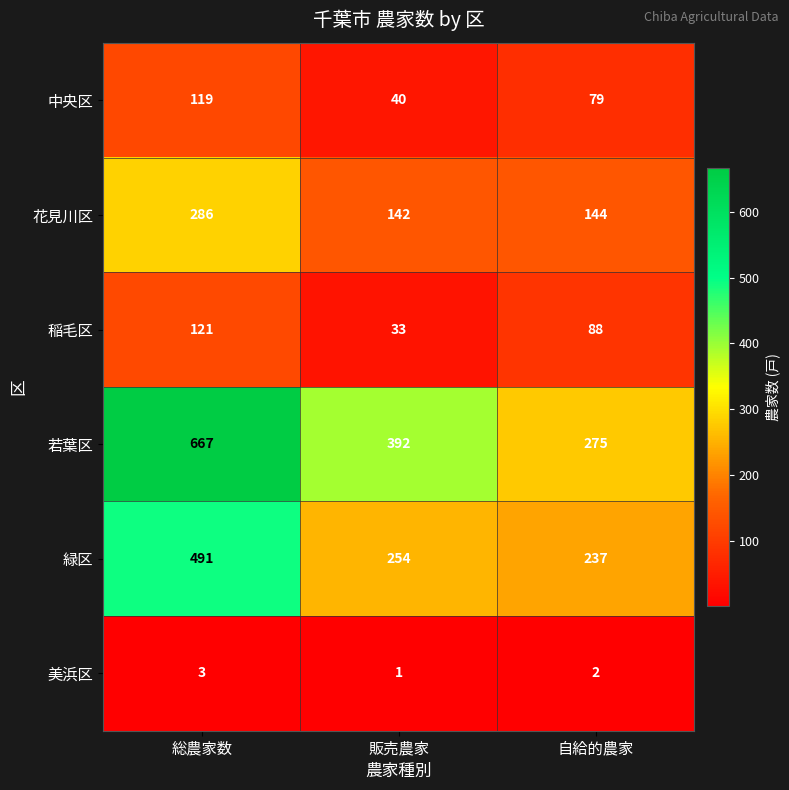

Reading left to right, extract all data points from this chart.

中央区: 119	40	79
花見川区: 286	142	144
稲毛区: 121	33	88
若葉区: 667	392	275
緑区: 491	254	237
美浜区: 3	1	2